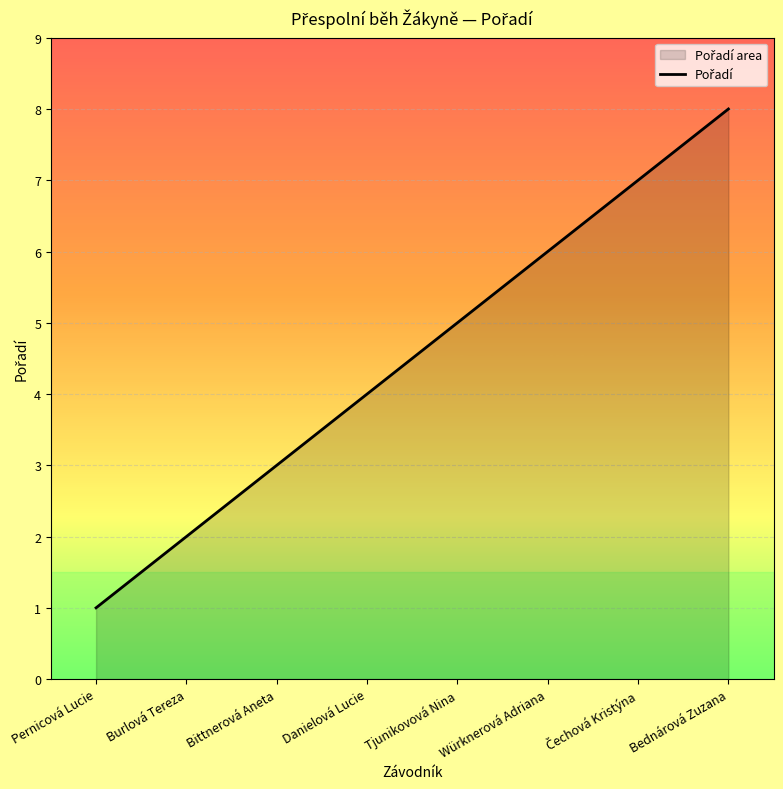

The value at Burlová Tereza is 3. True or false?

False